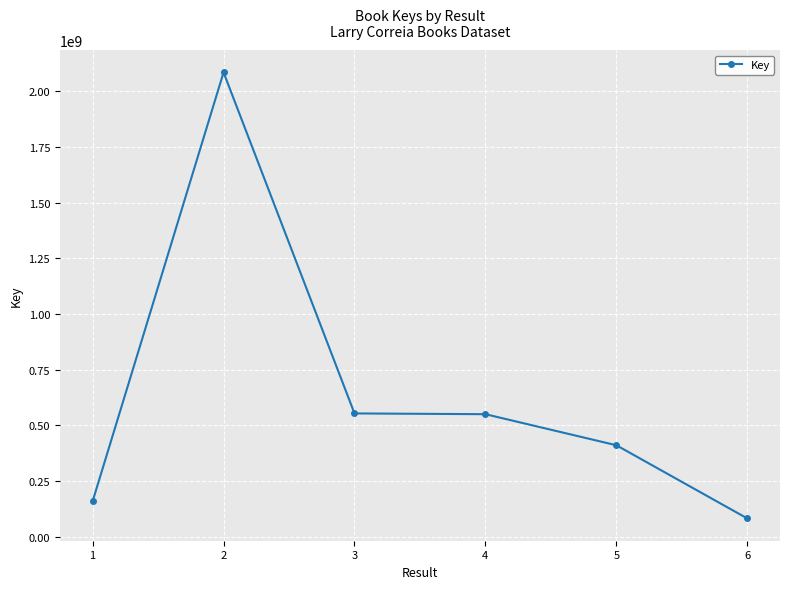

What is the difference between the maximum and second lowest values?

1924784679